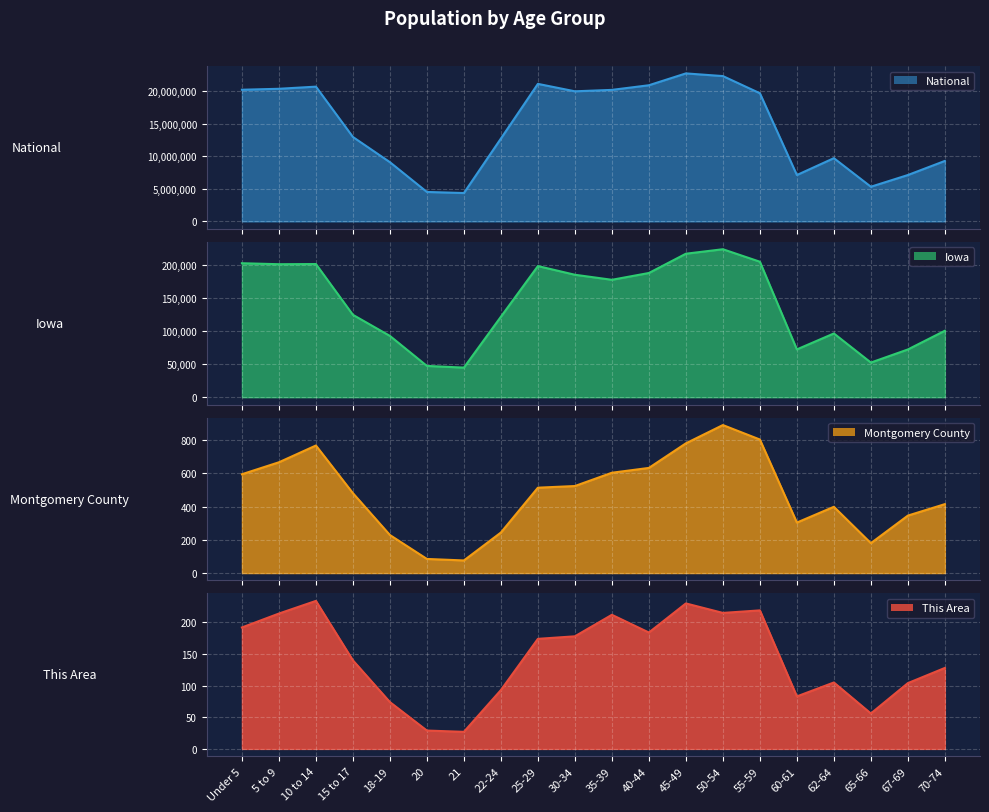

Which series has the widest spread of values?

National